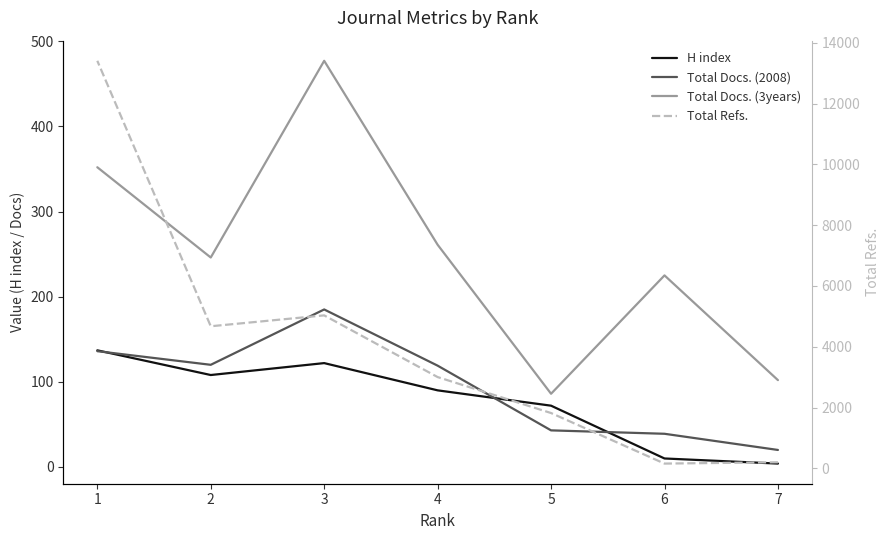

What is the sum of the Total Docs. (2008) values at 6 and 1?

175